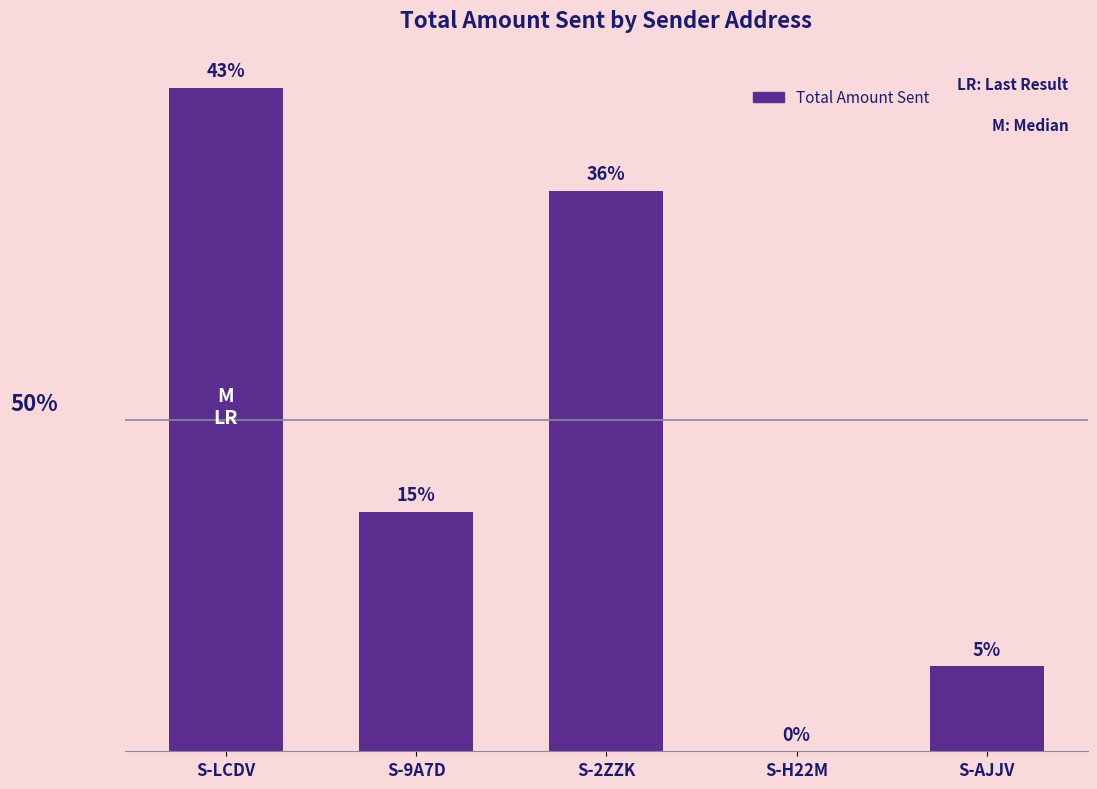

Read the value at S-LCDV.

119870.1